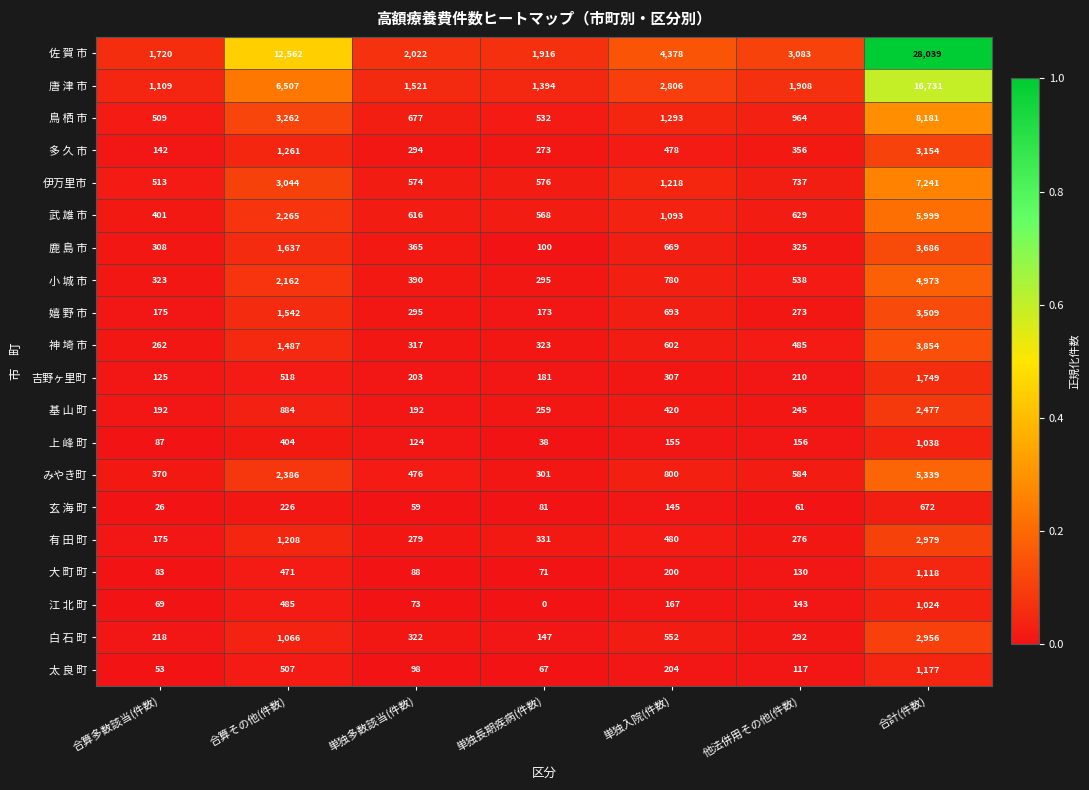

Which label corresponds to the largest value in the chart?

合計(件数)